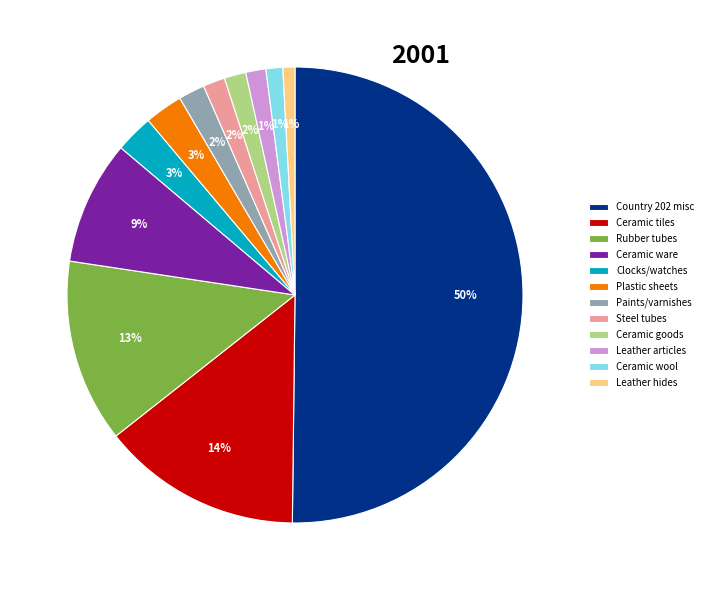

Between Rubber tubes and Leather hides, which is larger?

Rubber tubes